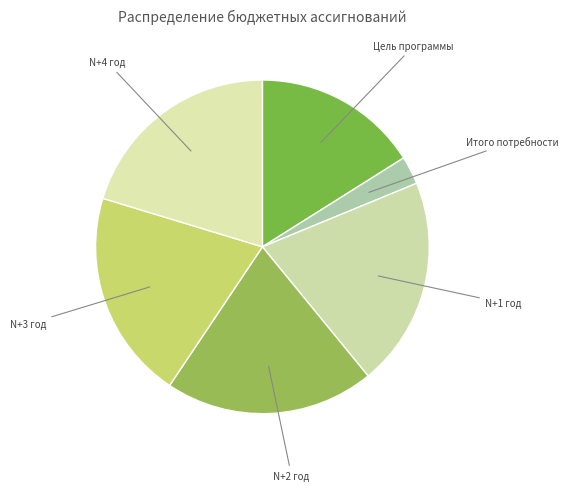

Is there a majority slice in this chart?

No